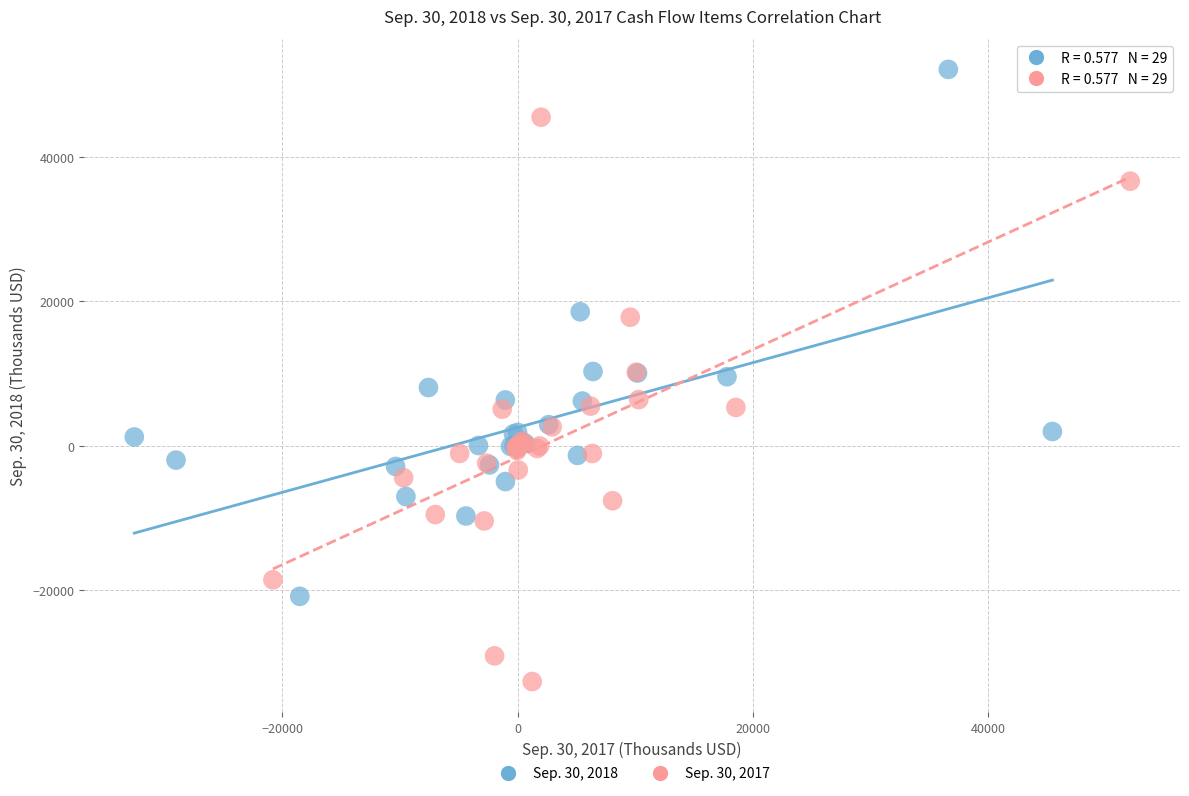

Which series contains the highest Y value?

Sep. 30, 2018